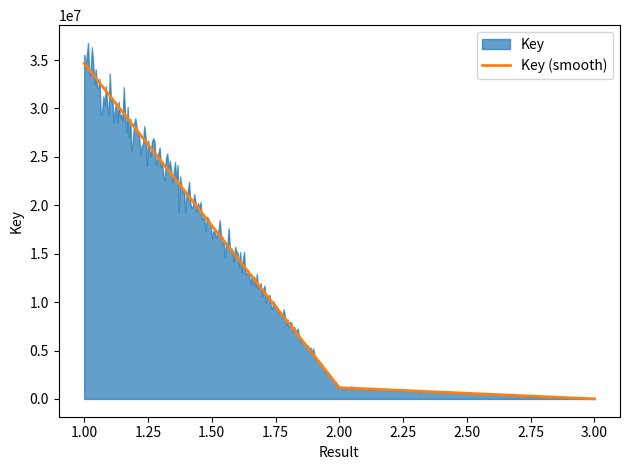

What is the value of the 1st point from the left?

34662396